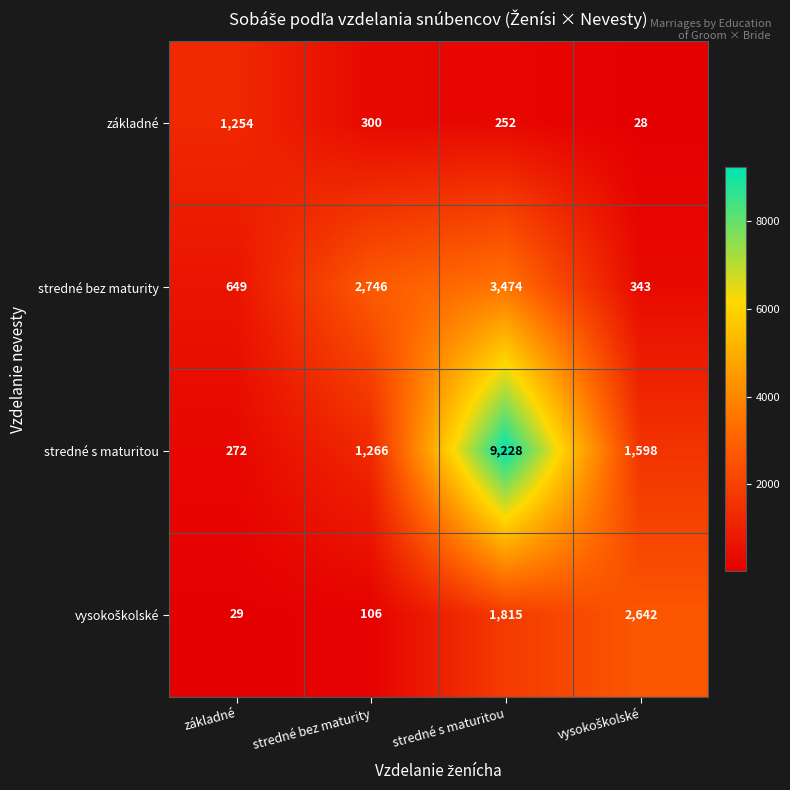

Which series has the largest range (max minus min)?

stredné s maturitou